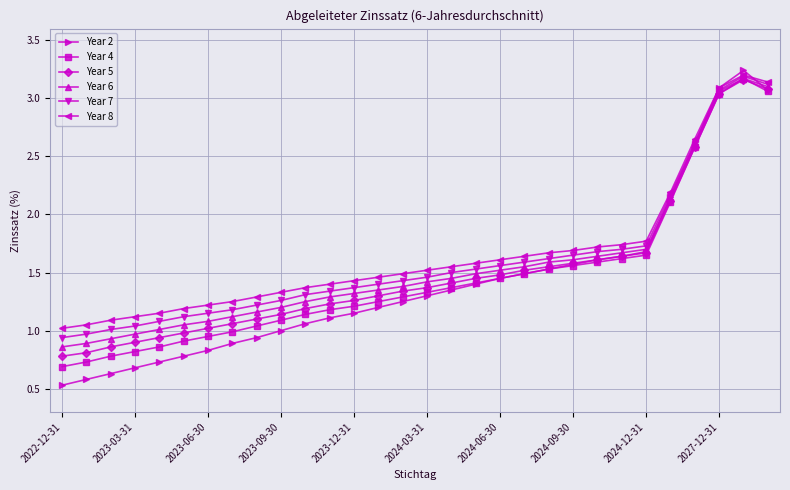

Which series has the largest range (max minus min)?

Year 2